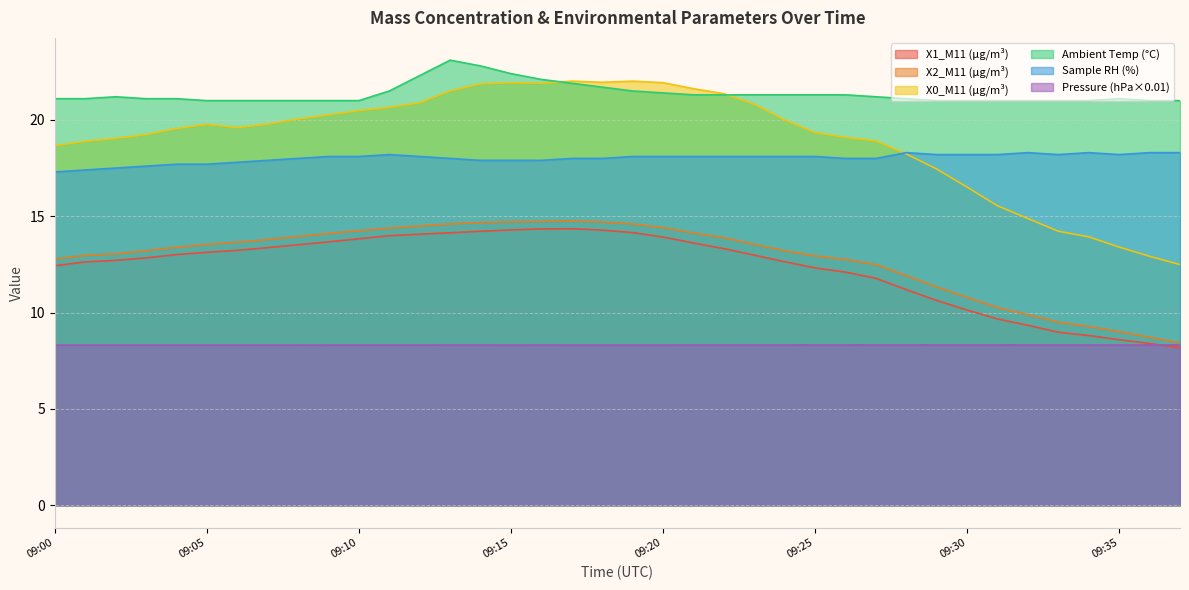

True or false: Pressure (hPa×0.01) has more than 2 points higher than both neighbors.

False